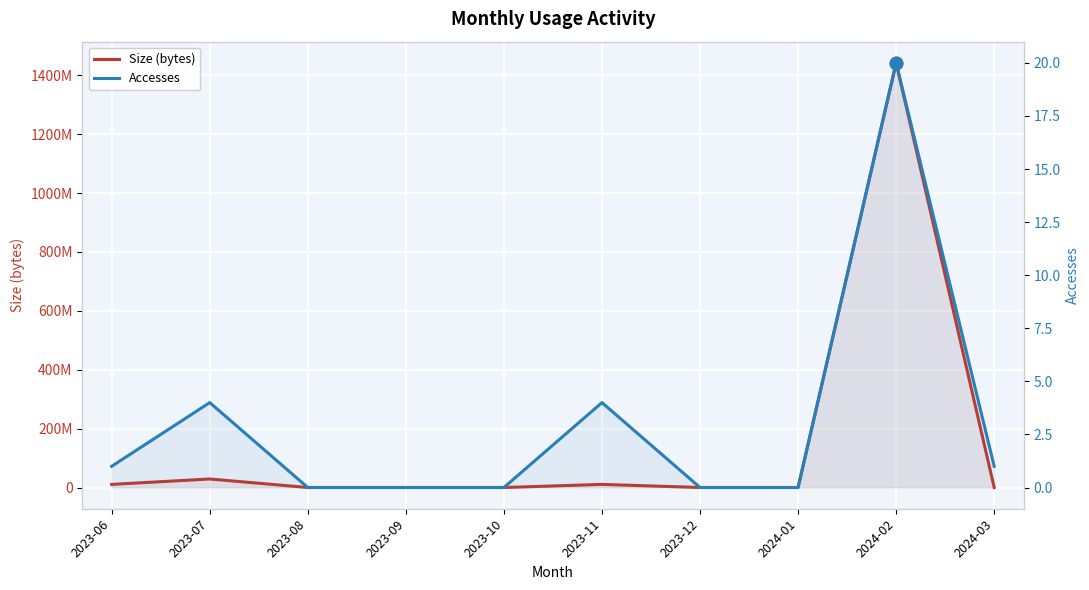

List the series in order of their overall mean, highest first.

Size (bytes), Accesses